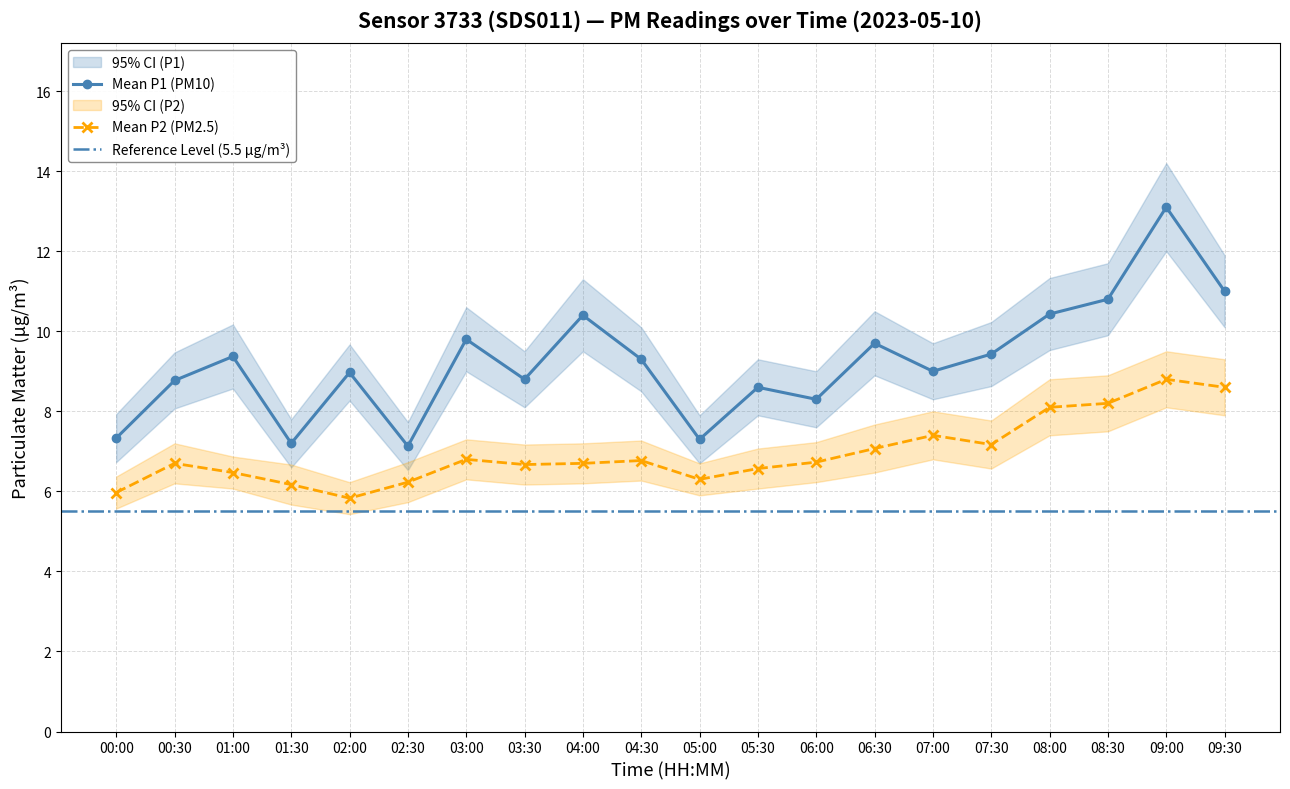

What is the sum of the P2 values at 05:30 and 09:00?

15.4